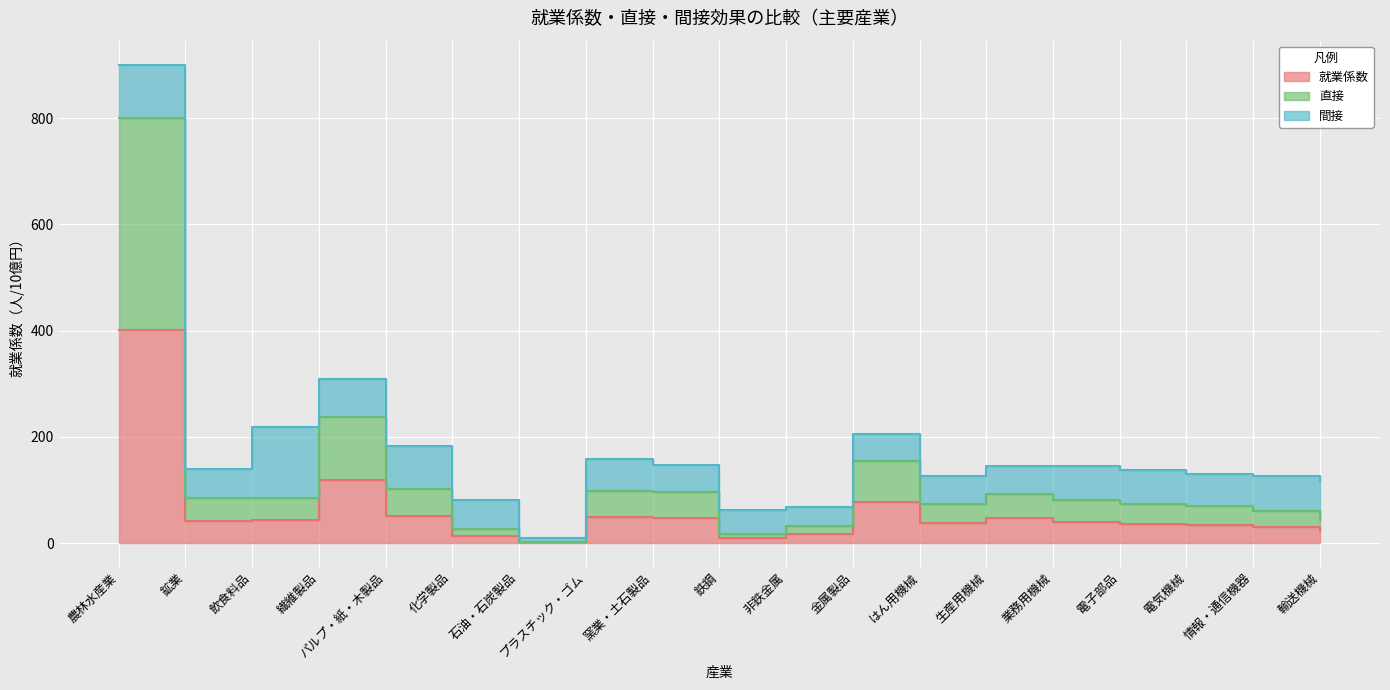

At which category does 就業係数 reach its first local peak?

繊維製品